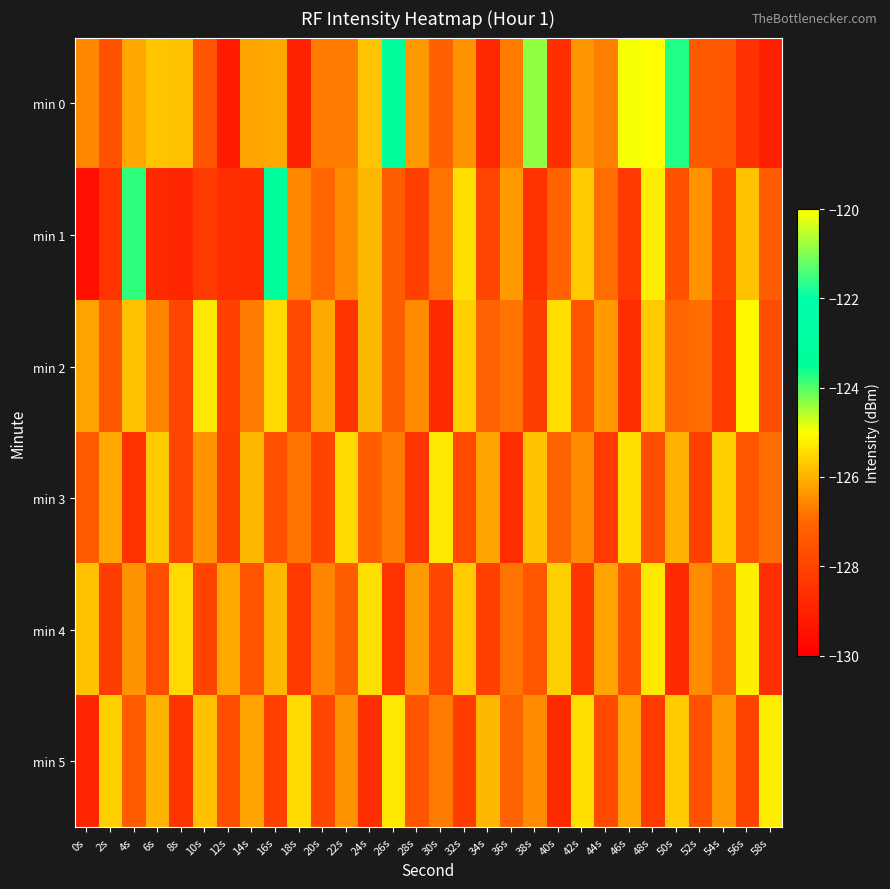

At 34s, list the series in order from smallest to largest.

min 0, min 4, min 1, min 2, min 3, min 5